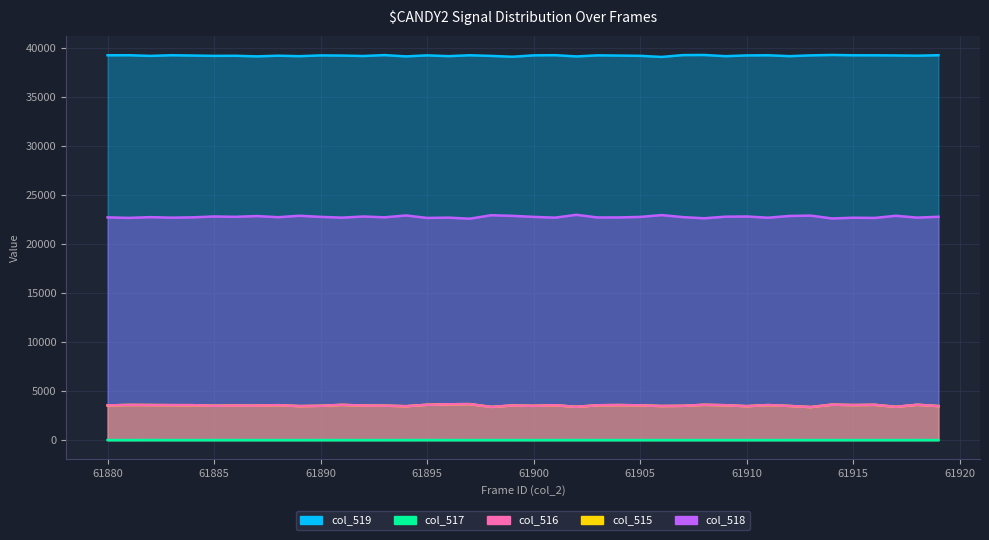

What is the sum of all col_519 values?

1569337